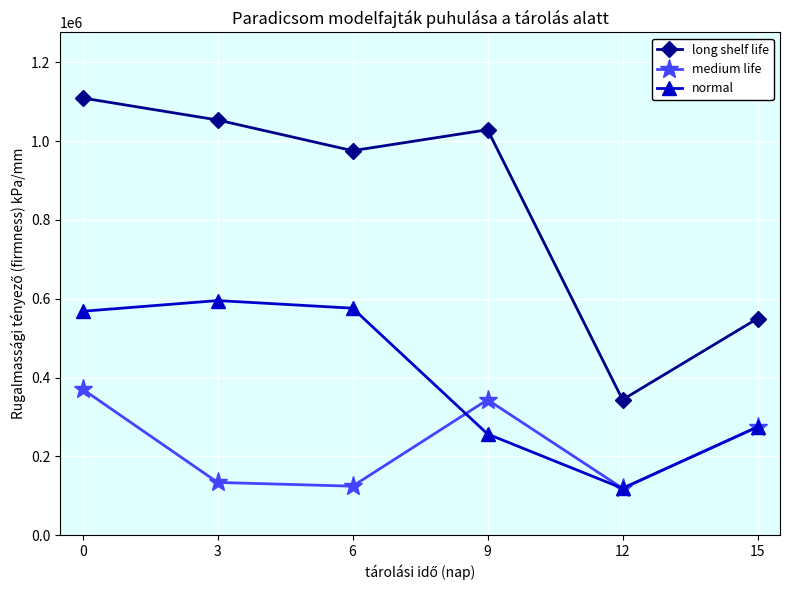

Reading left to right, list all the values displayed in this chart.

long shelf life: 0=1109243.8	3=1053487.3	6=975569.9	9=1028755.1	12=343728.0	15=549717.9
medium life: 0=370401.9	3=133887.2	6=124325.0	9=343728.0	12=118840.8	15=274626.2
normal: 0=568135.0	3=595276.5	6=575953.5	9=256642.7	12=118840.8	15=274626.2